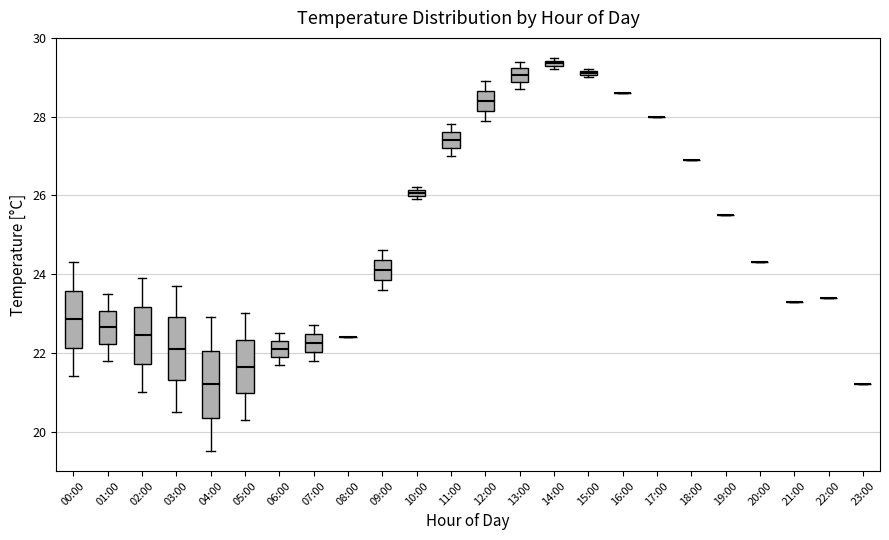

Where is the upper edge of the box for 14:00 on the y-axis? The values are not printed on the chart, so give them approximately, as read against the axis.

29.4